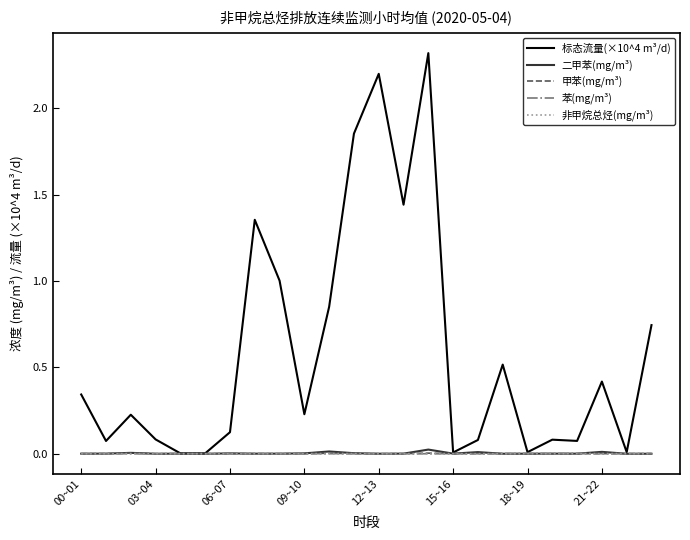

Which series has the largest total across all categories?

标态流量(×10^4 m³/d)